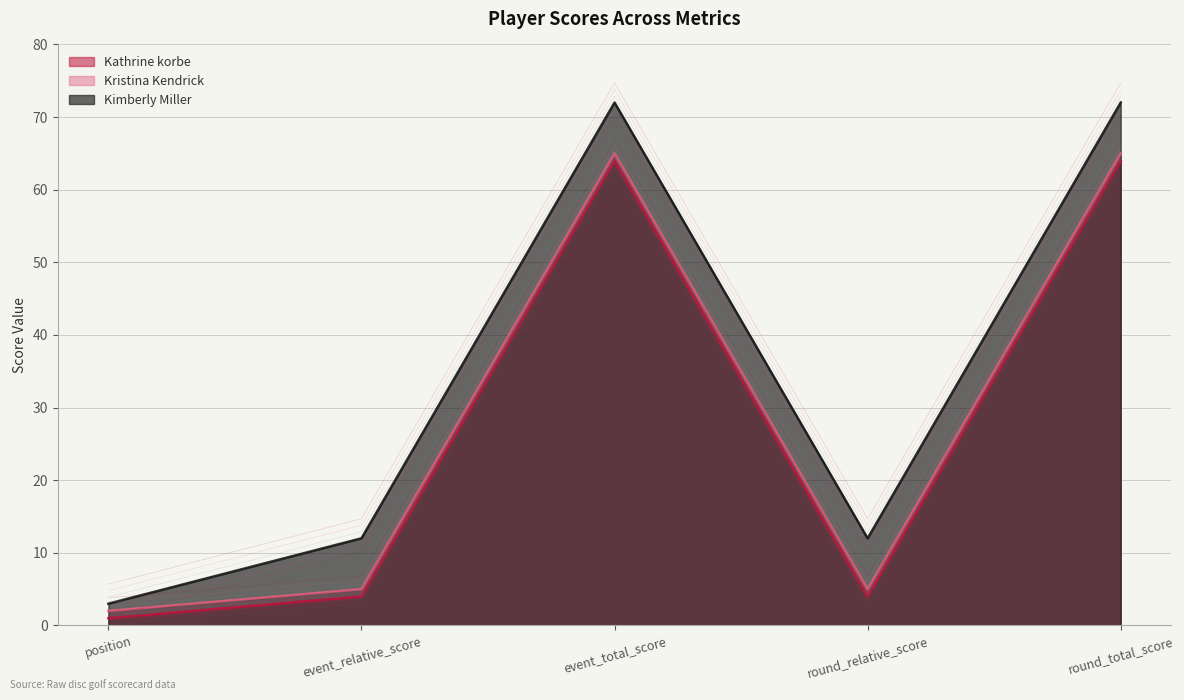

Does the chart have visible grid lines?

Yes